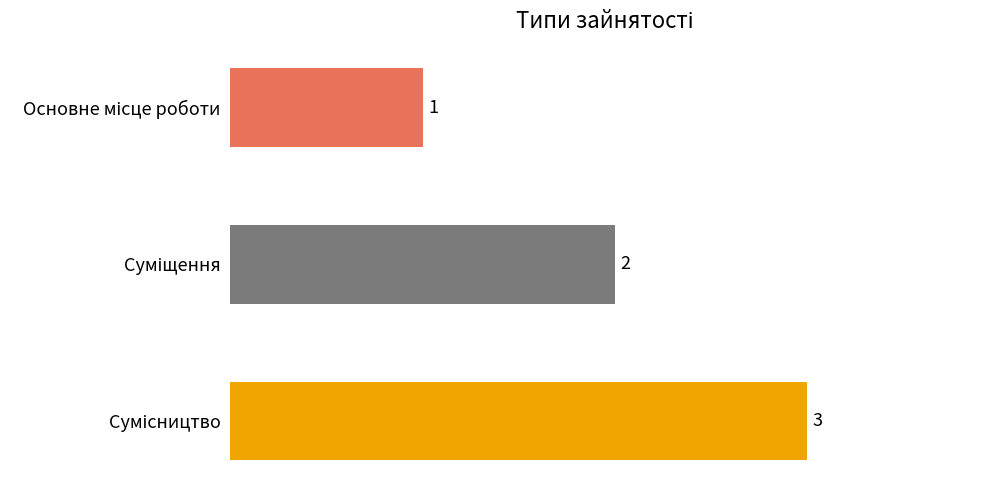

How many series are shown in this chart?

1